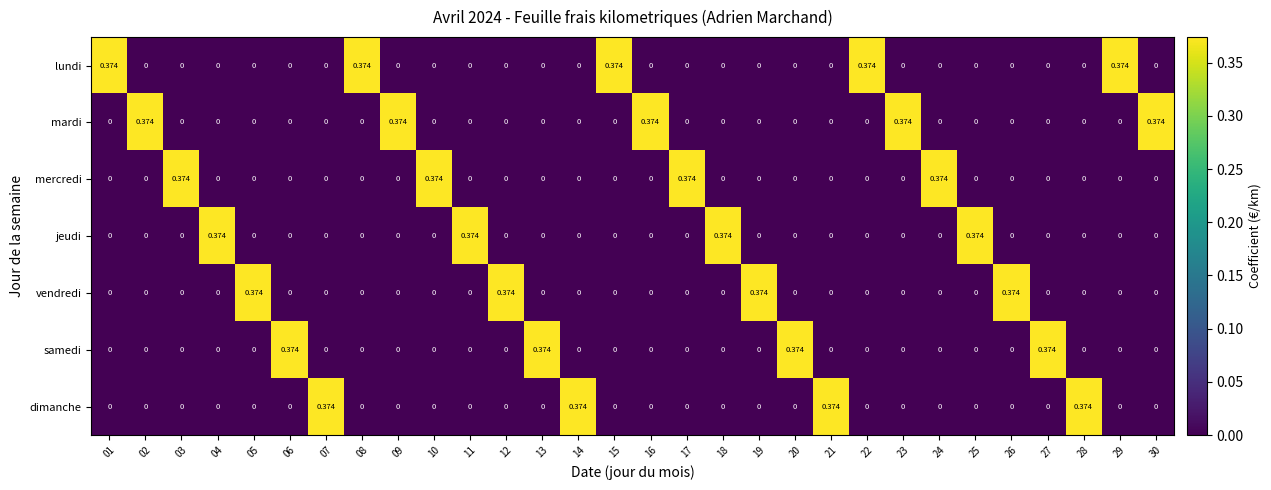

At which category is the sum across all series the highest?

01